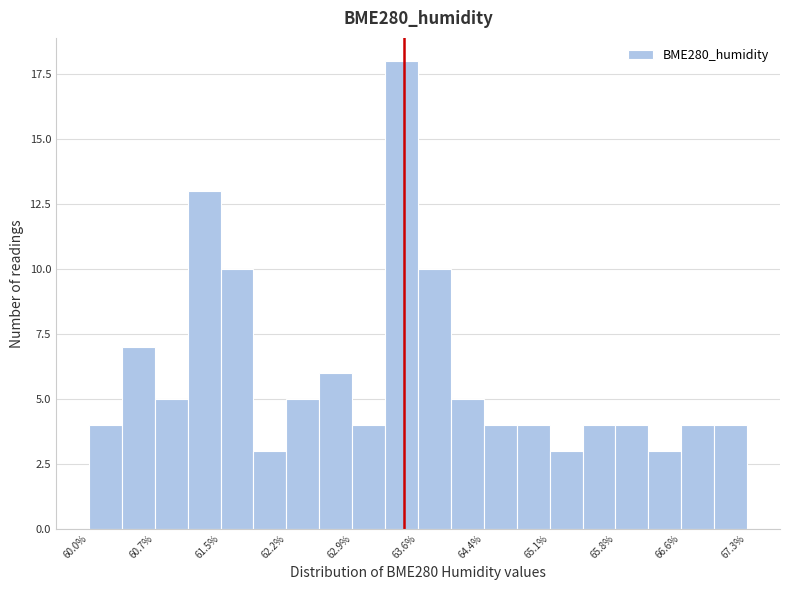

Around what value on the x-axis is the tallest bar? Give the approximate position of its centre, as read against the axis.

63.5